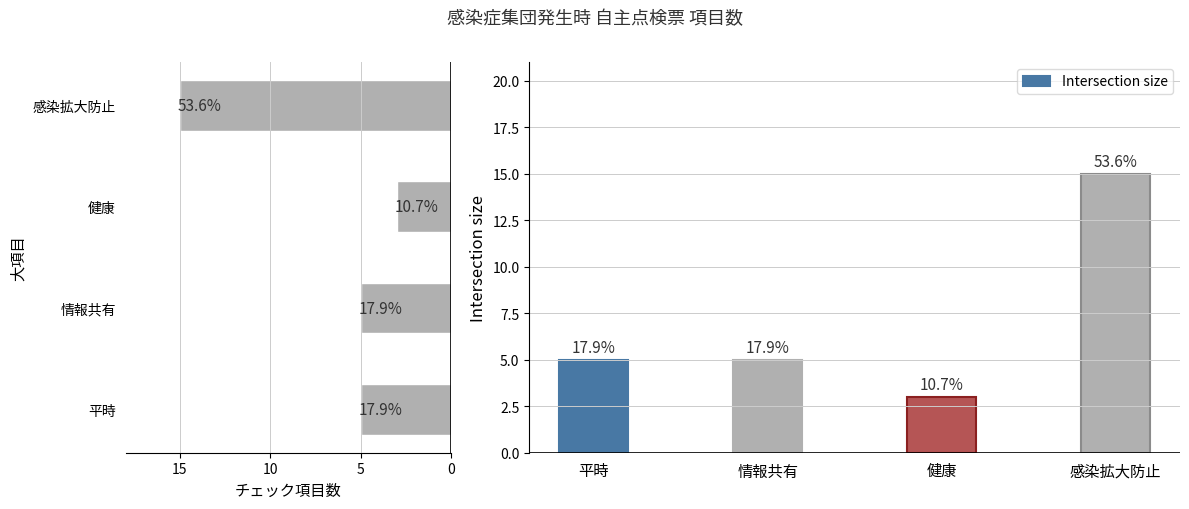

The Intersection size series shows 8 at 平時. True or false?

False